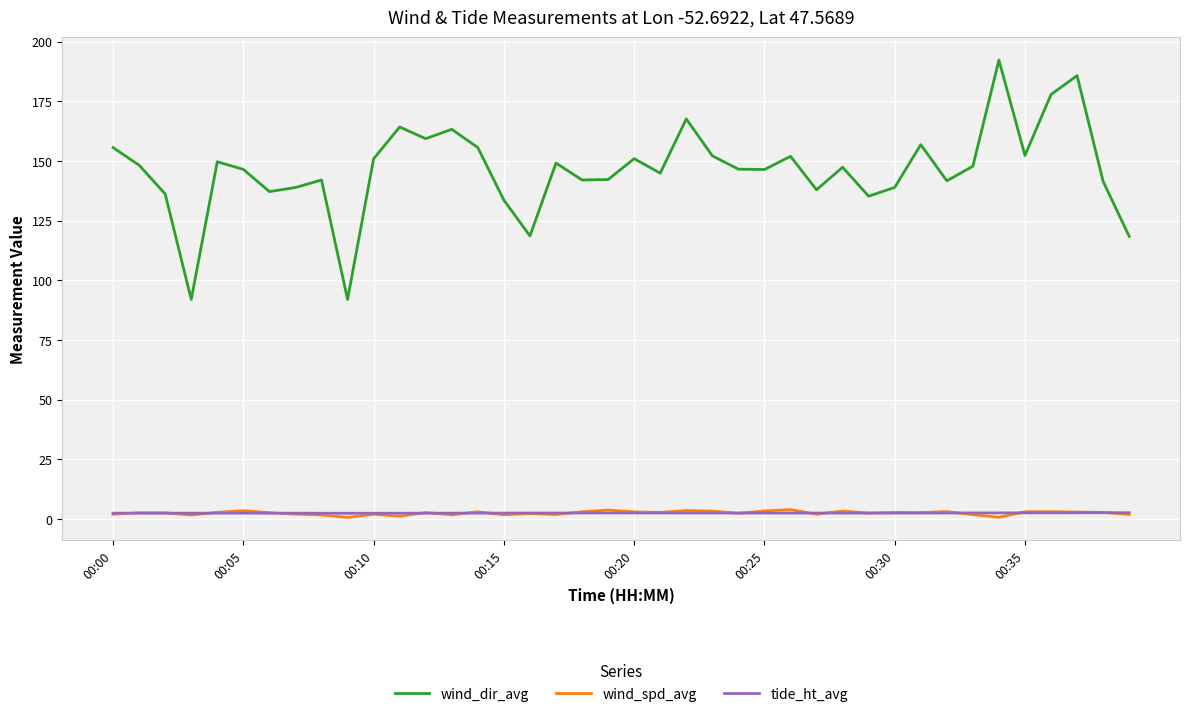

Which series has the widest spread of values?

wind_dir_avg